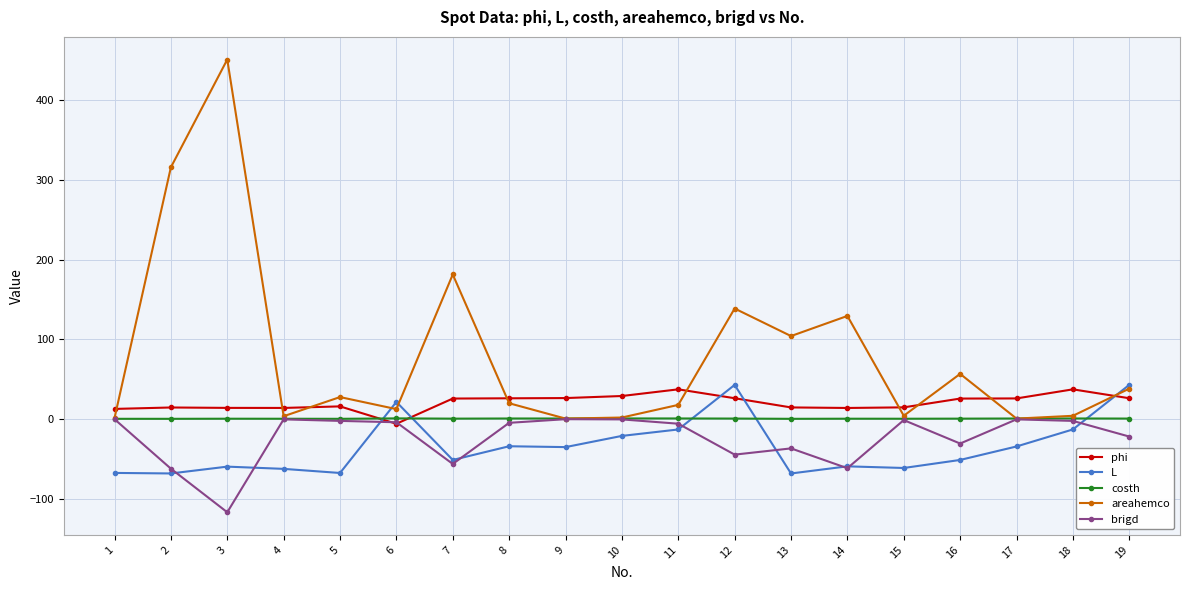

At which category is the sum across all series the highest?

3